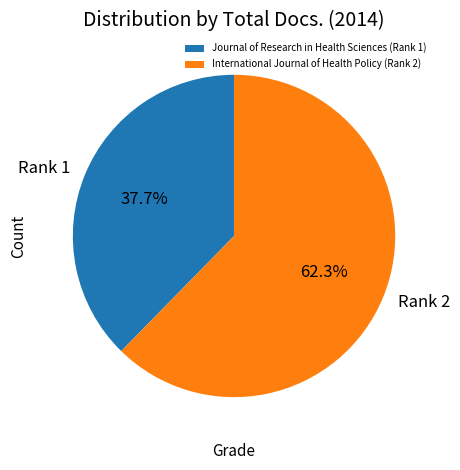

How many slices are in this pie chart?

2